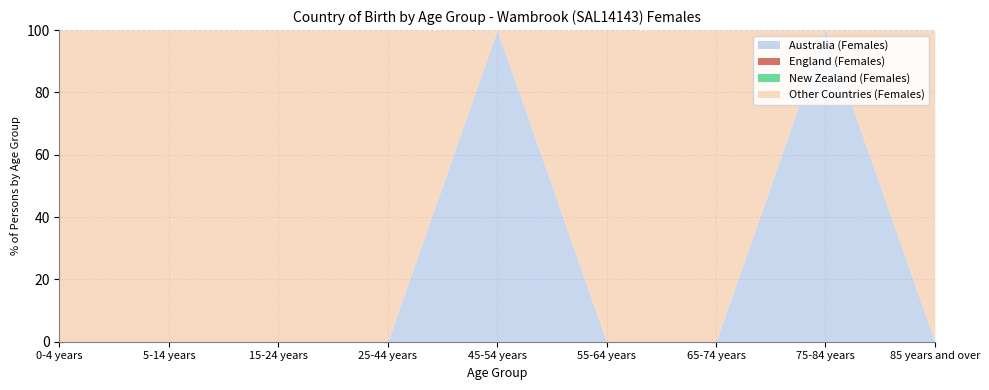

Which series has the widest spread of values?

Australia (Females)